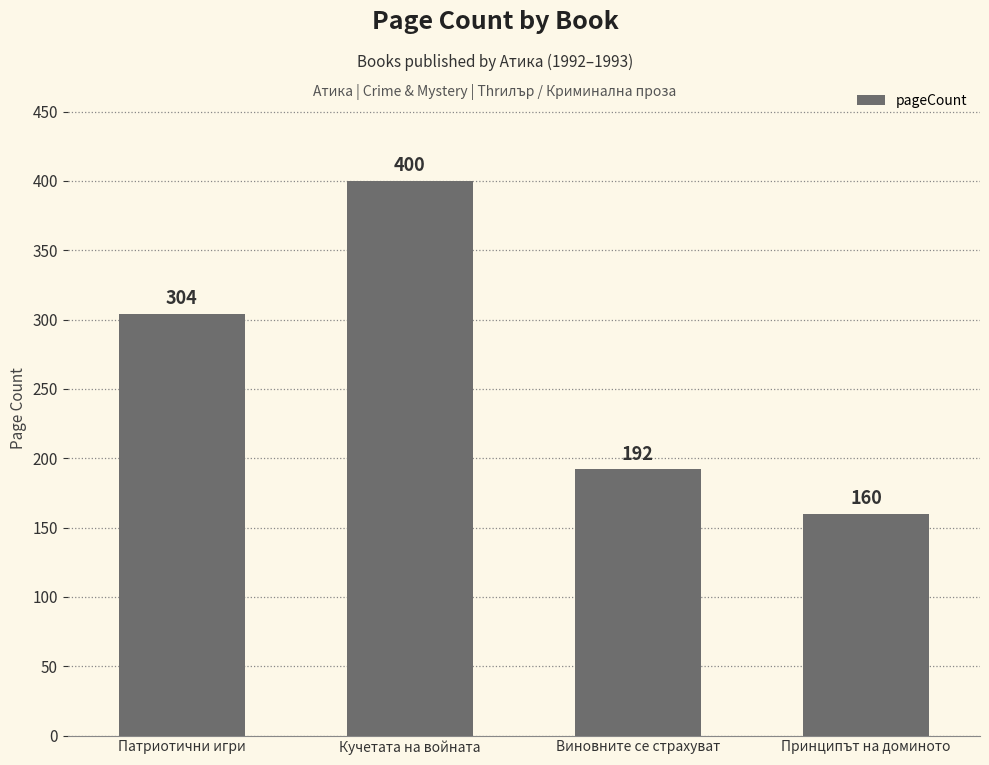

At which label is the value closest to 280?

Патриотични игри